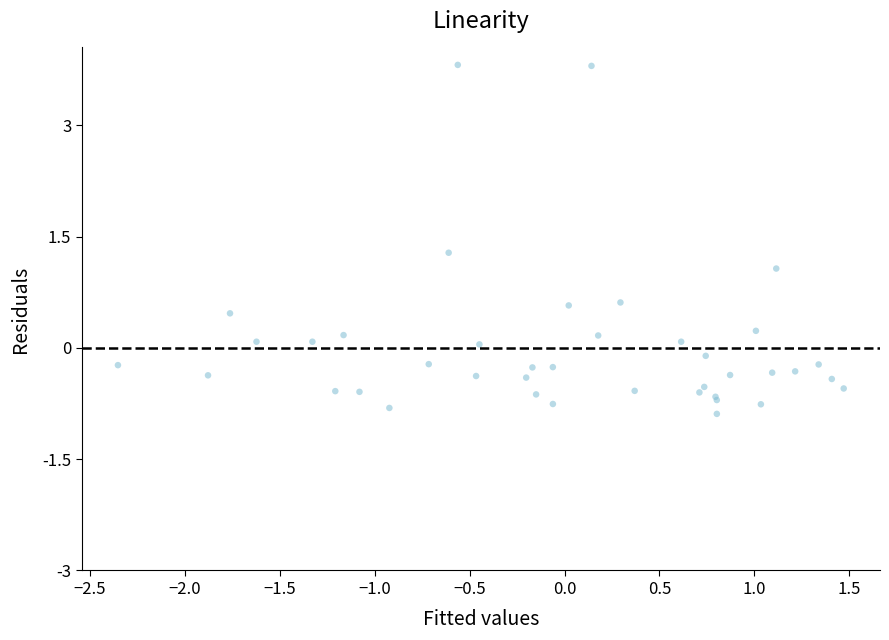

What Y value in the scatter plot is closest to 1?

1.1